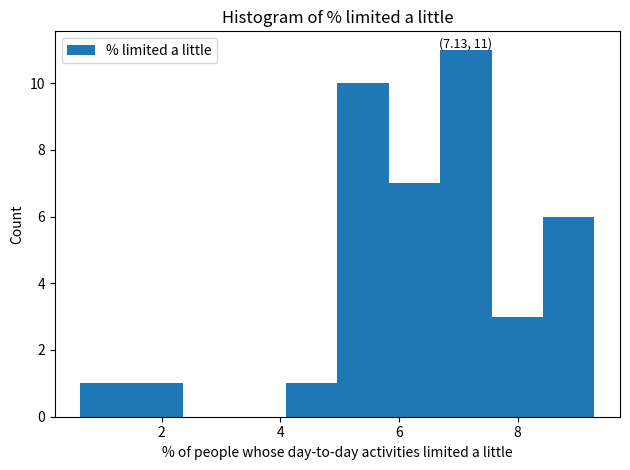

Which range on the x-axis has the tallest bar?

6.6 to 7.6